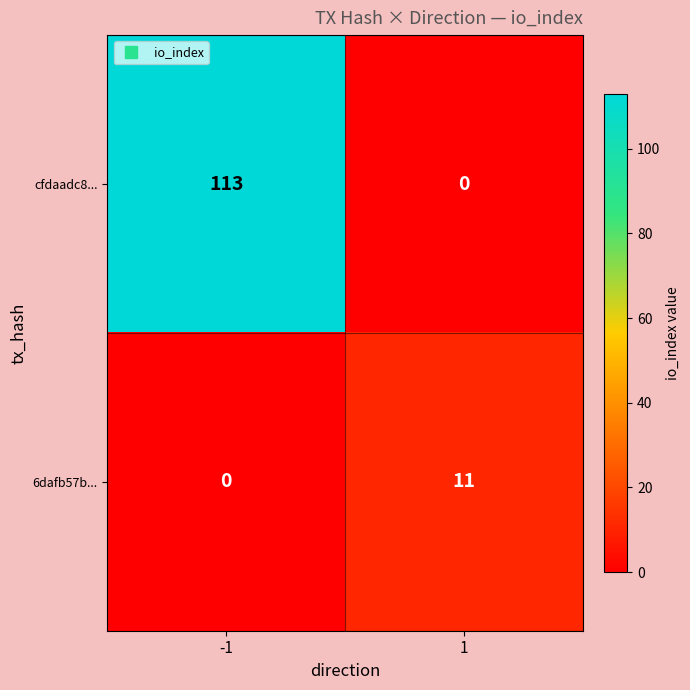

Reading right to left, list all the values displayed in this chart.

cfdaadc8...: 1=0	-1=113
6dafb57b...: 1=11	-1=0